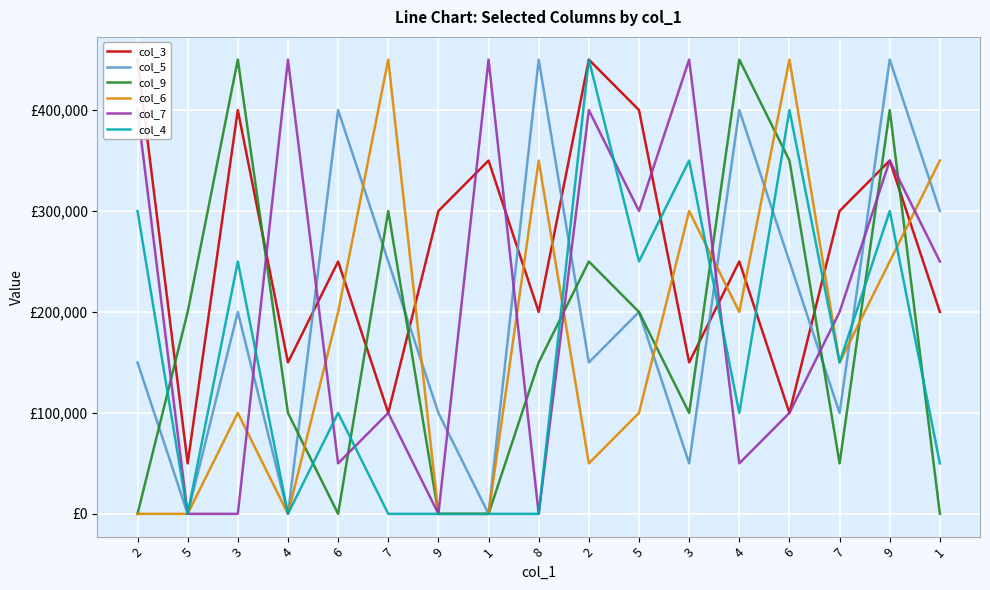

How many values in the col_7 series are below 200000?

8